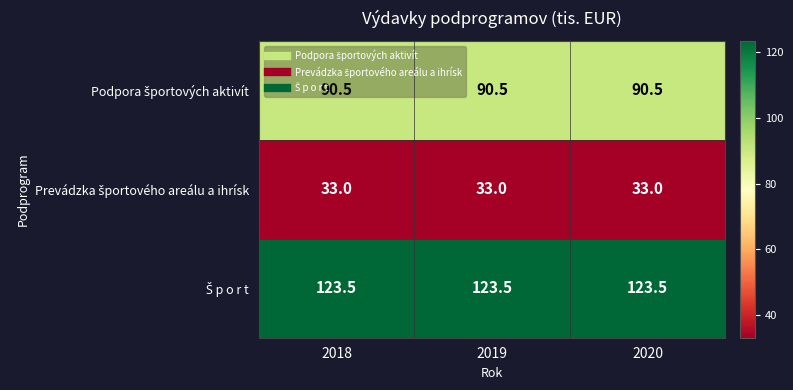

At how many categories does at least one series exceed 101?

3